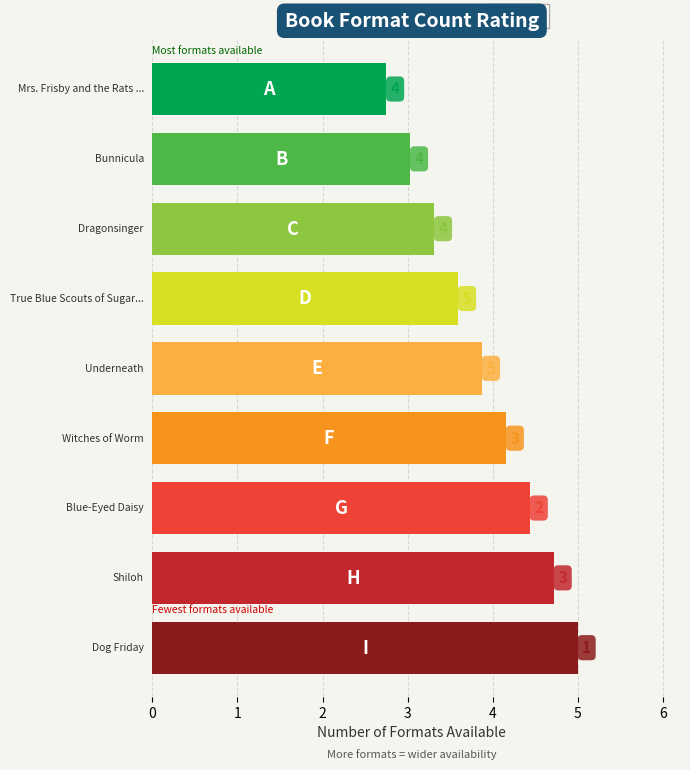

Reading left to right, extract all data points from this chart.

Mrs. Frisby and the Rats of Nimh=4	Bunnicula=4	Dragonsinger=4	True Blue Scouts of Sugar Man Swamp=5	Underneath=5	Witches of Worm=3	Blue-Eyed Daisy=2	Shiloh=3	Dog Friday=1